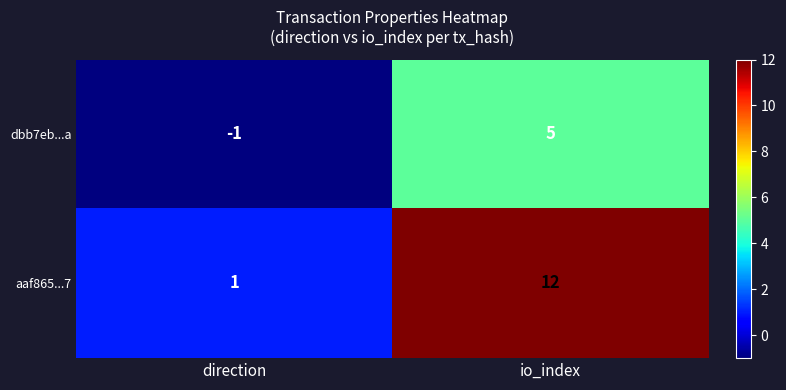

List the series in order of their peak value, lowest first.

dbb7eb...a, aaf865...7